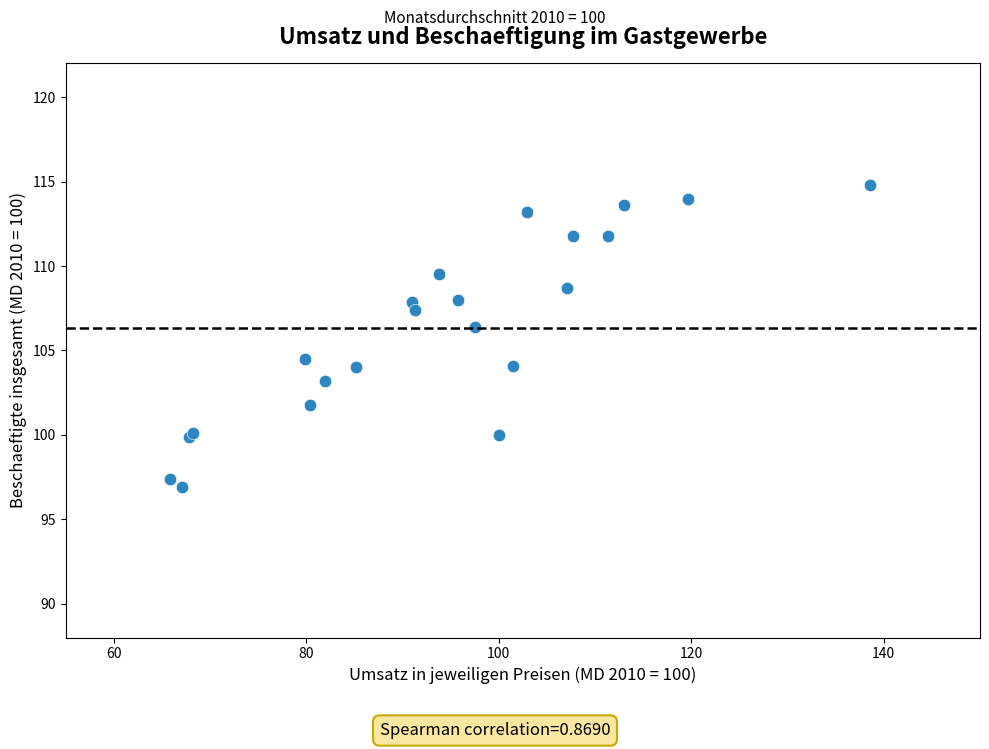

What Y value in the scatter plot is closest to 105?

104.5